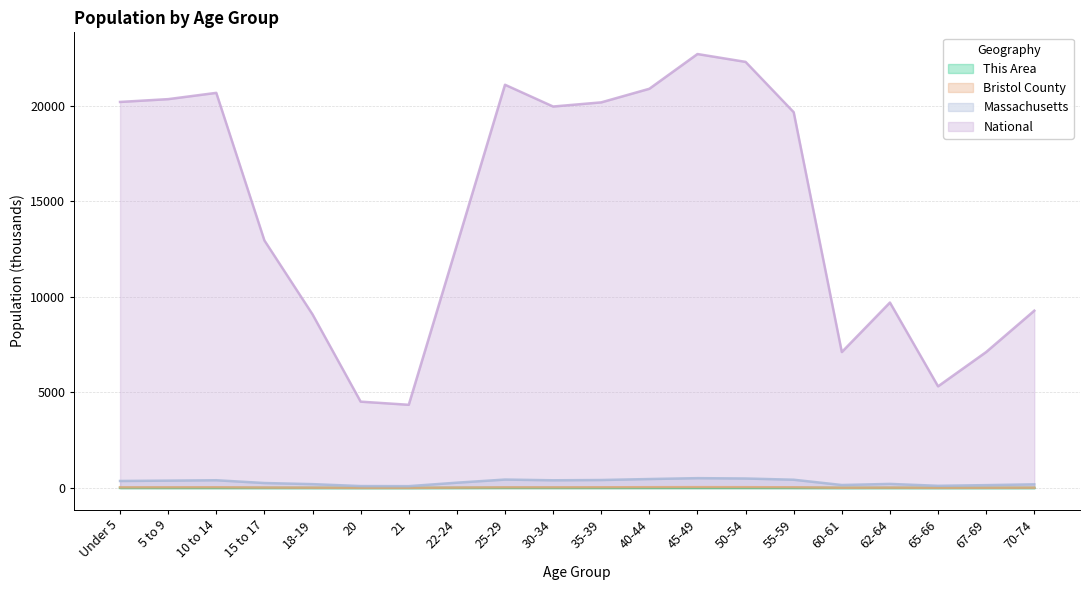

Rank the series by their maximum value, from lowest to highest.

This Area, Bristol County, Massachusetts, National